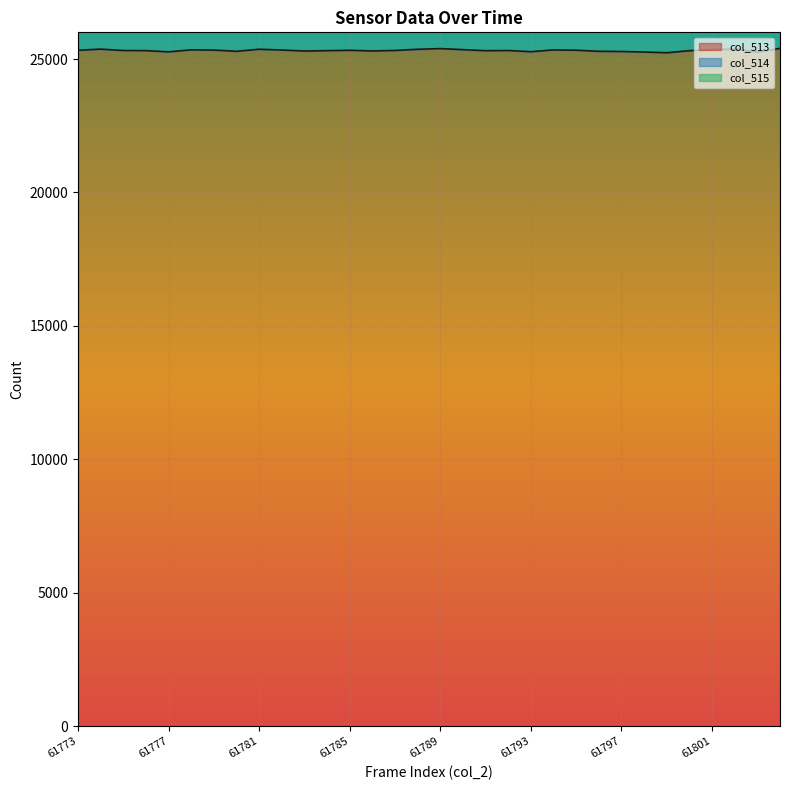

True or false: col_513 has a value of 25367 at 61781.

True